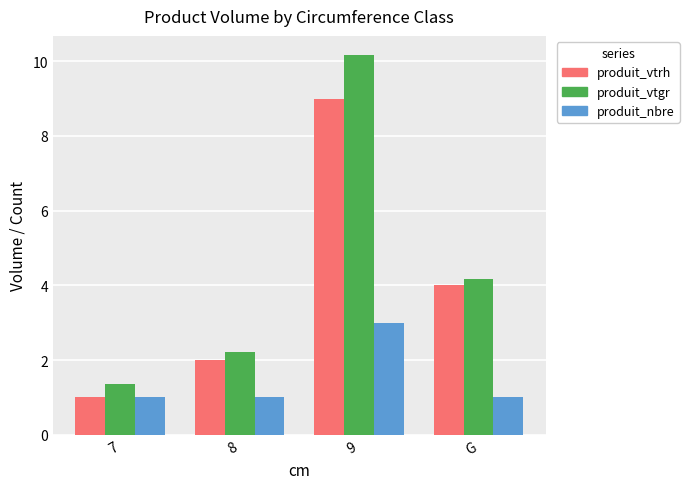

How many groups of bars are there?

4